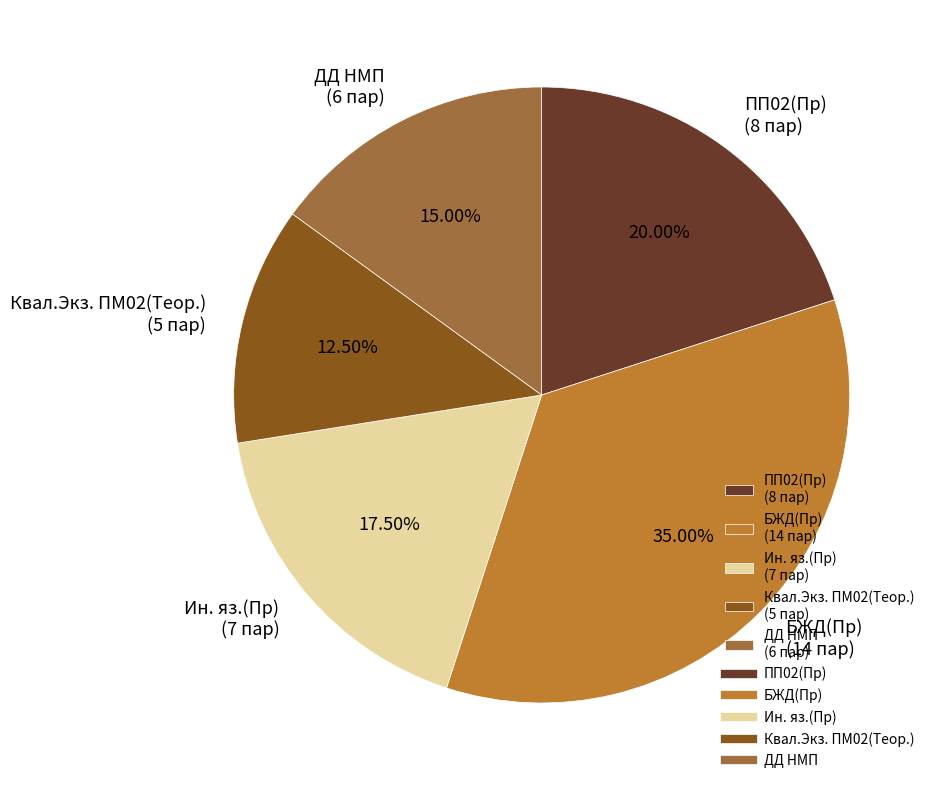

What is the largest slice in the pie chart?

БЖД(Пр)